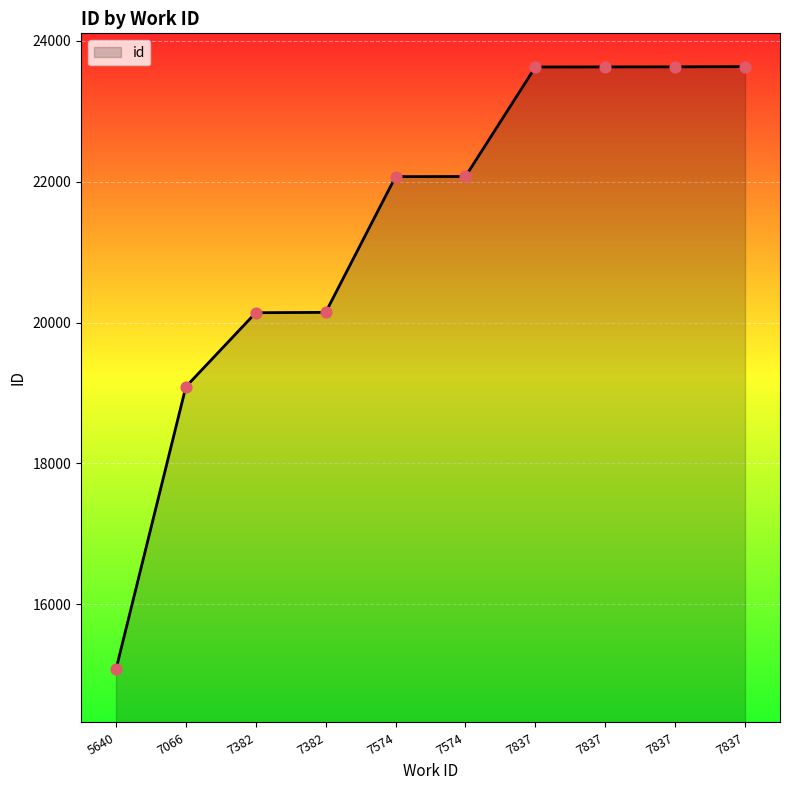

How many lines are shown in the chart?

1